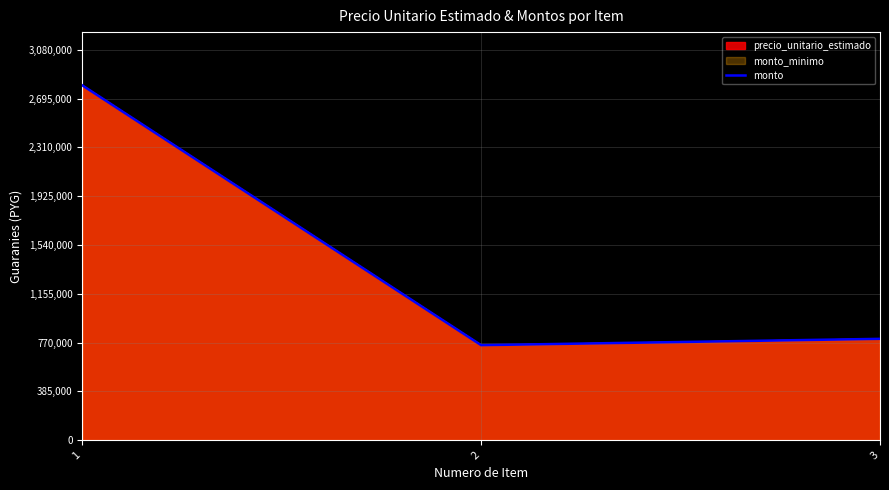

At which category does the chart reach its minimum across all series?

2